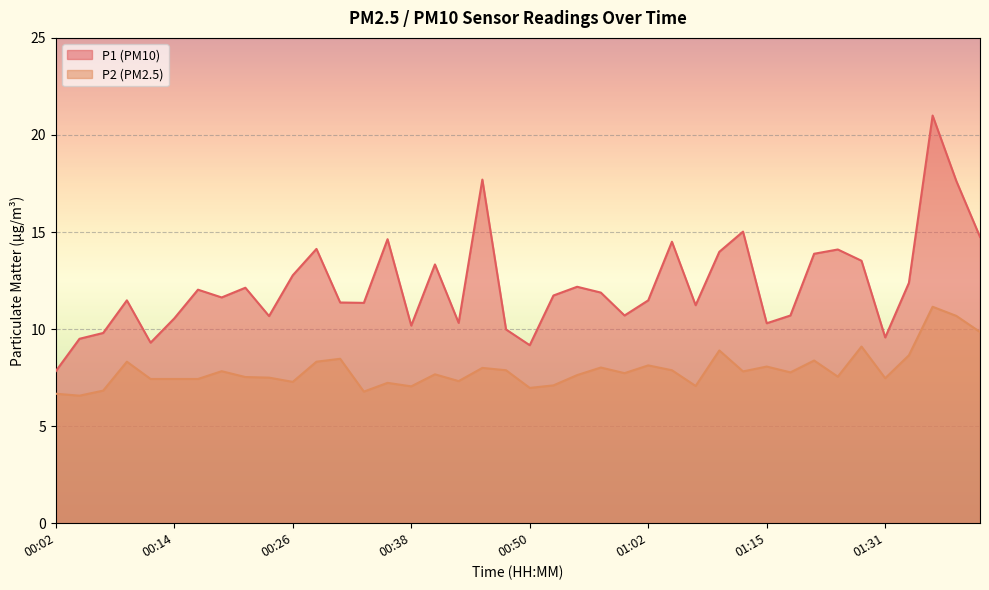

Count the number of categories in the chart.

40